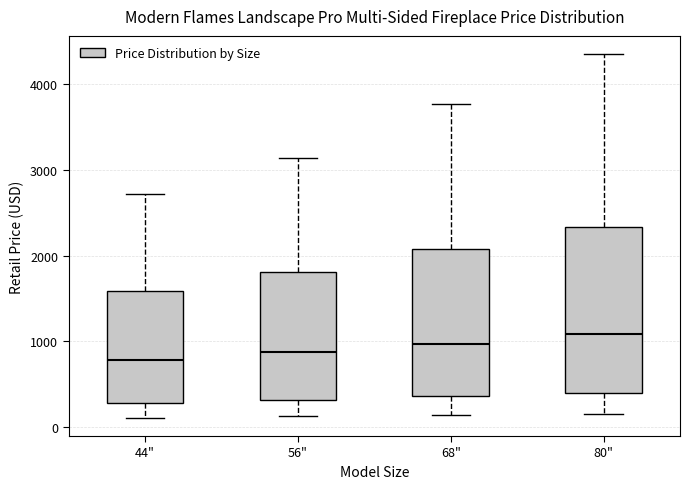

Reading left to right, transcribe this box plot: for each box, give where its median line is, the range the box spans, and where its two whiskers end, as read against the y-axis. The values are not printed on the chart, so give them approximately, as read against the axis.

44": median 800, box 300 to 1600, whiskers 100 to 2700
56": median 900, box 300 to 1800, whiskers 100 to 3100
68": median 1000, box 400 to 2100, whiskers 100 to 3800
80": median 1100, box 400 to 2300, whiskers 200 to 4400